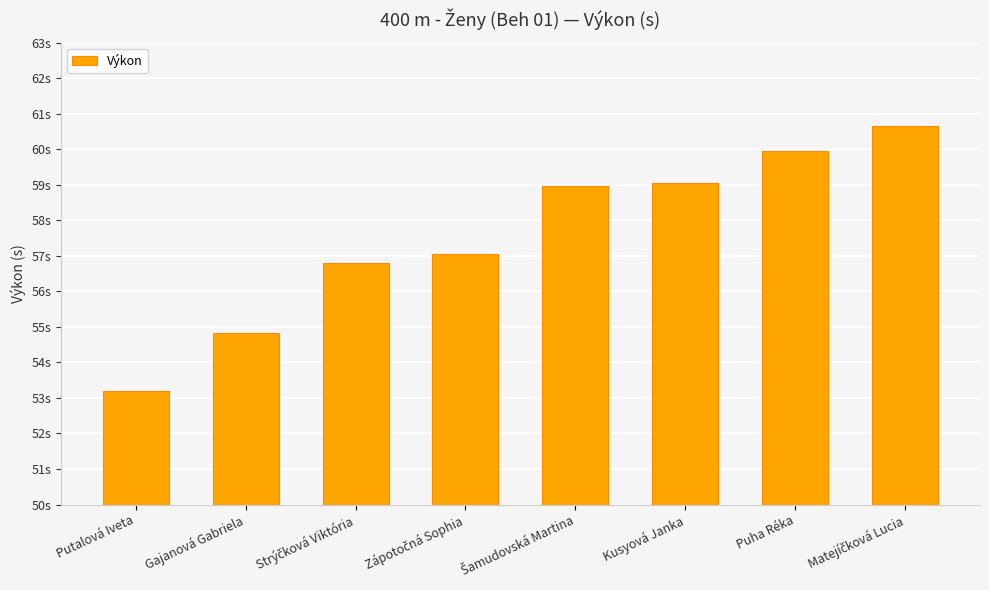

At which category does the chart reach its minimum across all series?

Putalová Iveta